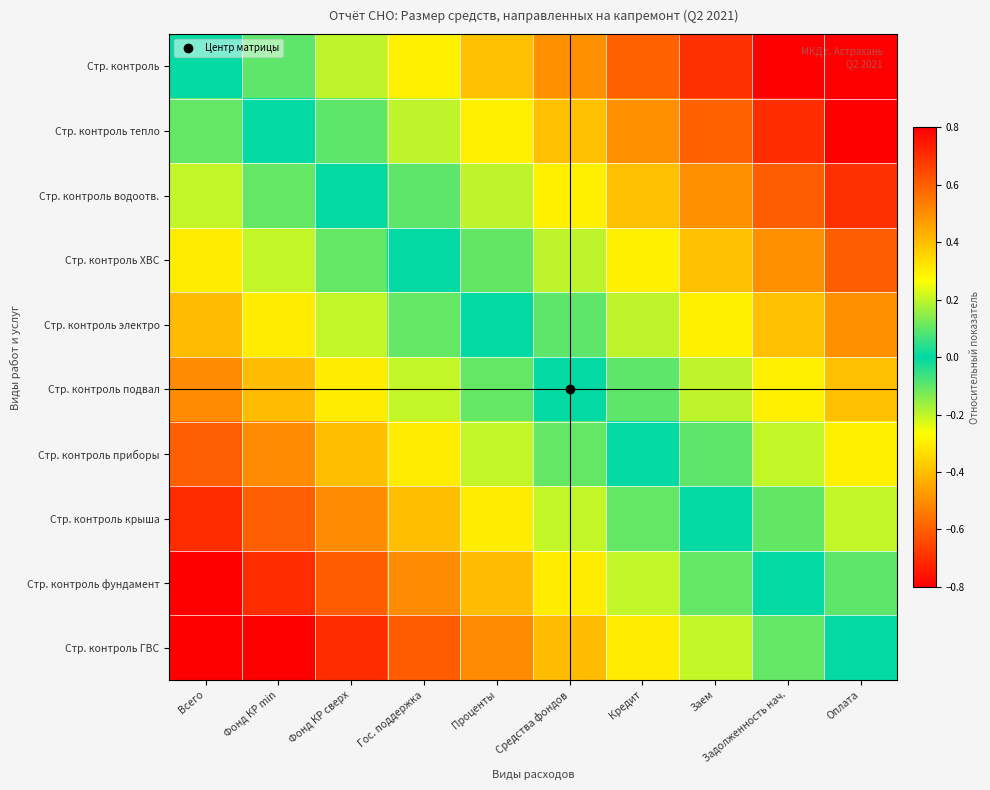

Reading left to right, list all the values displayed in this chart.

Стр. контроль: Всего=0.0	Фонд КР min=-0.1	Фонд КР сверх=-0.2	Гос. поддержка=-0.3	Проценты=-0.4	Средства фондов=-0.5	Кредит=-0.6	Заем=-0.7	Задолженность нач.=-0.8	Оплата=-0.9
Стр. контроль тепло: Всего=0.1	Фонд КР min=0.0	Фонд КР сверх=-0.1	Гос. поддержка=-0.2	Проценты=-0.3	Средства фондов=-0.4	Кредит=-0.5	Заем=-0.6	Задолженность нач.=-0.7	Оплата=-0.8
Стр. контроль водоотв.: Всего=0.2	Фонд КР min=0.1	Фонд КР сверх=0.0	Гос. поддержка=-0.1	Проценты=-0.2	Средства фондов=-0.3	Кредит=-0.4	Заем=-0.5	Задолженность нач.=-0.6	Оплата=-0.7
Стр. контроль ХВС: Всего=0.3	Фонд КР min=0.2	Фонд КР сверх=0.1	Гос. поддержка=0.0	Проценты=-0.1	Средства фондов=-0.2	Кредит=-0.3	Заем=-0.4	Задолженность нач.=-0.5	Оплата=-0.6
Стр. контроль электро: Всего=0.4	Фонд КР min=0.3	Фонд КР сверх=0.2	Гос. поддержка=0.1	Проценты=0.0	Средства фондов=-0.1	Кредит=-0.2	Заем=-0.3	Задолженность нач.=-0.4	Оплата=-0.5
Стр. контроль подвал: Всего=0.5	Фонд КР min=0.4	Фонд КР сверх=0.3	Гос. поддержка=0.2	Проценты=0.1	Средства фондов=0.0	Кредит=-0.1	Заем=-0.2	Задолженность нач.=-0.3	Оплата=-0.4
Стр. контроль приборы: Всего=0.6	Фонд КР min=0.5	Фонд КР сверх=0.4	Гос. поддержка=0.3	Проценты=0.2	Средства фондов=0.1	Кредит=0.0	Заем=-0.1	Задолженность нач.=-0.2	Оплата=-0.3
Стр. контроль крыша: Всего=0.7	Фонд КР min=0.6	Фонд КР сверх=0.5	Гос. поддержка=0.4	Проценты=0.3	Средства фондов=0.2	Кредит=0.1	Заем=0.0	Задолженность нач.=-0.1	Оплата=-0.2
Стр. контроль фундамент: Всего=0.8	Фонд КР min=0.7	Фонд КР сверх=0.6	Гос. поддержка=0.5	Проценты=0.4	Средства фондов=0.3	Кредит=0.2	Заем=0.1	Задолженность нач.=0.0	Оплата=-0.1
Стр. контроль ГВС: Всего=0.9	Фонд КР min=0.8	Фонд КР сверх=0.7	Гос. поддержка=0.6	Проценты=0.5	Средства фондов=0.4	Кредит=0.3	Заем=0.2	Задолженность нач.=0.1	Оплата=0.0